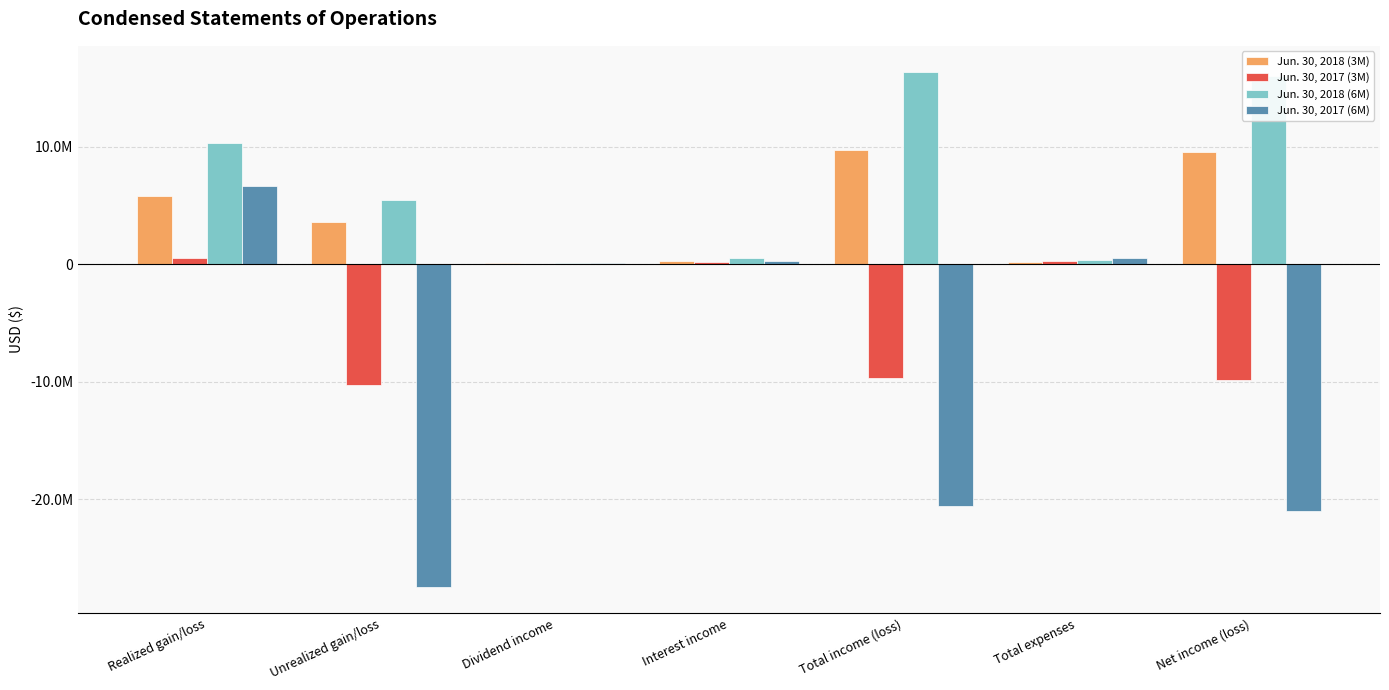

What are all the series names shown in the legend?

Jun. 30, 2018 (3M), Jun. 30, 2017 (3M), Jun. 30, 2018 (6M), Jun. 30, 2017 (6M)